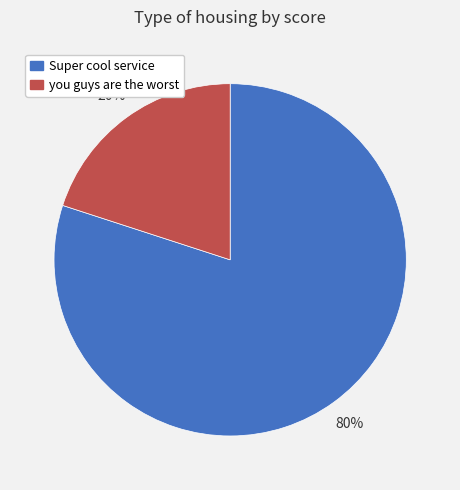

Rank the categories by value from lowest to highest.

you guys are the worst, Super cool service